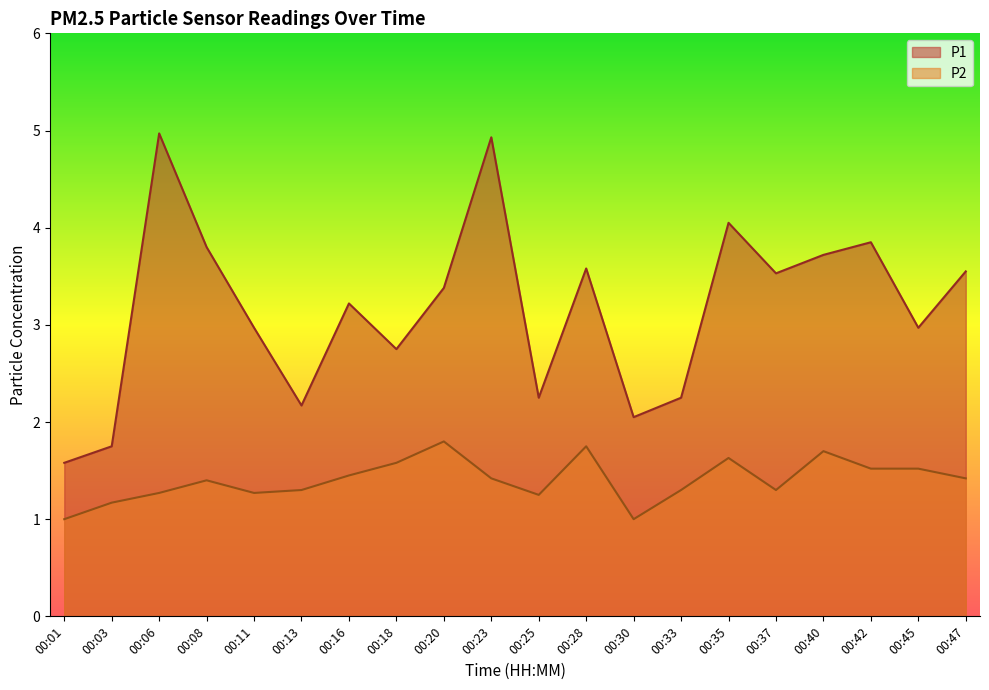

Which series changed the most between 00:03 and 00:06?

P1